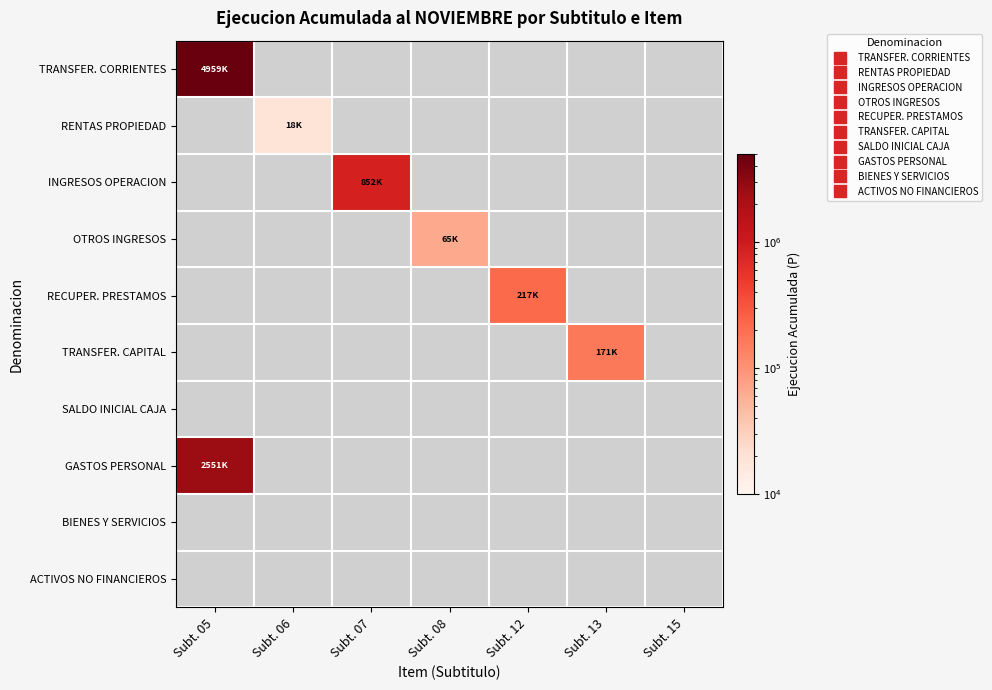

Reading left to right, extract all data points from this chart.

TRANSFER. CORRIENTES: Subt. 05=4959487	Subt. 06=0	Subt. 07=0	Subt. 08=0	Subt. 12=0	Subt. 13=0	Subt. 15=0
RENTAS PROPIEDAD: Subt. 05=0	Subt. 06=18850	Subt. 07=0	Subt. 08=0	Subt. 12=0	Subt. 13=0	Subt. 15=0
INGRESOS OPERACION: Subt. 05=0	Subt. 06=0	Subt. 07=852830	Subt. 08=0	Subt. 12=0	Subt. 13=0	Subt. 15=0
OTROS INGRESOS: Subt. 05=0	Subt. 06=0	Subt. 07=0	Subt. 08=65745	Subt. 12=0	Subt. 13=0	Subt. 15=0
RECUPER. PRESTAMOS: Subt. 05=0	Subt. 06=0	Subt. 07=0	Subt. 08=0	Subt. 12=217495	Subt. 13=0	Subt. 15=0
TRANSFER. CAPITAL: Subt. 05=0	Subt. 06=0	Subt. 07=0	Subt. 08=0	Subt. 12=0	Subt. 13=171000	Subt. 15=0
SALDO INICIAL CAJA: Subt. 05=0	Subt. 06=0	Subt. 07=0	Subt. 08=0	Subt. 12=0	Subt. 13=0	Subt. 15=0
GASTOS PERSONAL: Subt. 05=2551389	Subt. 06=0	Subt. 07=0	Subt. 08=0	Subt. 12=0	Subt. 13=0	Subt. 15=0
BIENES Y SERVICIOS: Subt. 05=0	Subt. 06=0	Subt. 07=0	Subt. 08=0	Subt. 12=0	Subt. 13=0	Subt. 15=0
ACTIVOS NO FINANCIEROS: Subt. 05=0	Subt. 06=0	Subt. 07=0	Subt. 08=0	Subt. 12=0	Subt. 13=0	Subt. 15=0